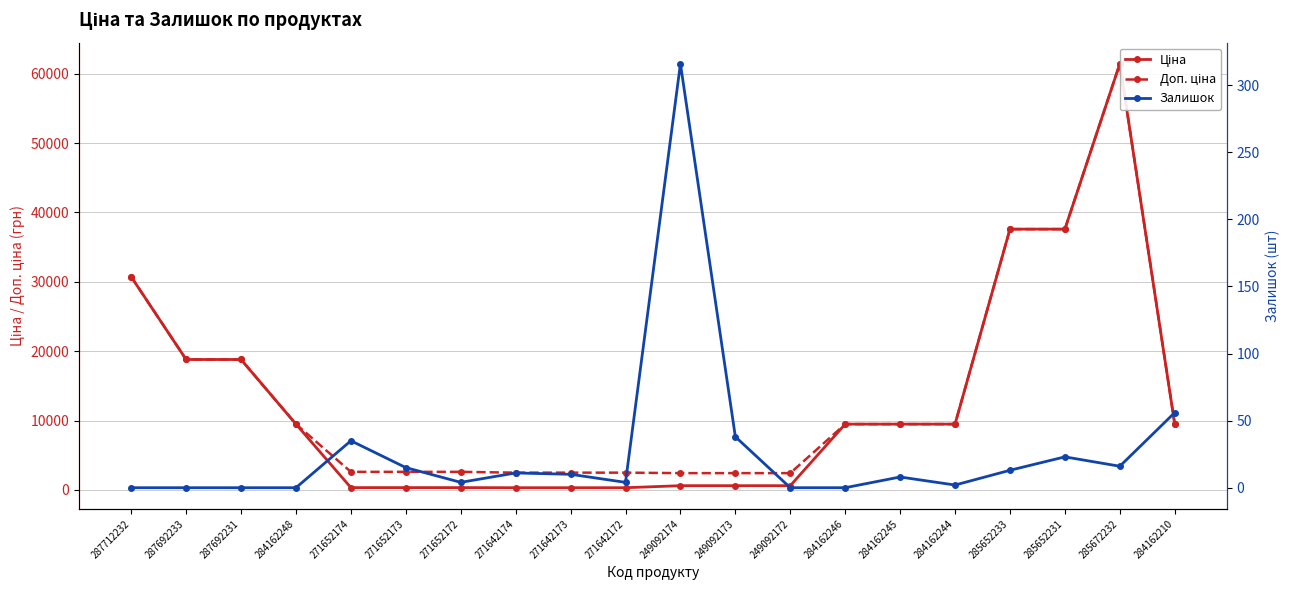

What is the label of the 11th point from the left?

249092174